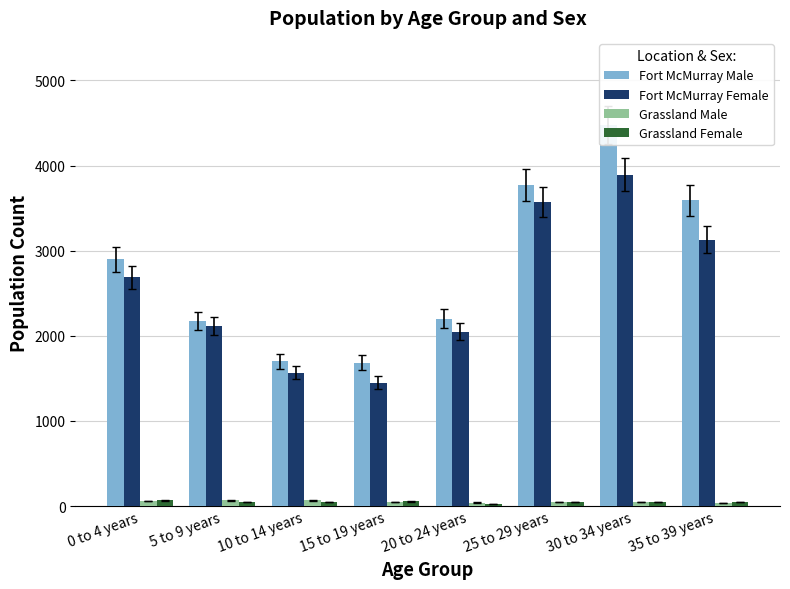

True or false: Fort McMurray Female has a value of 3895 at 30 to 34 years.

True